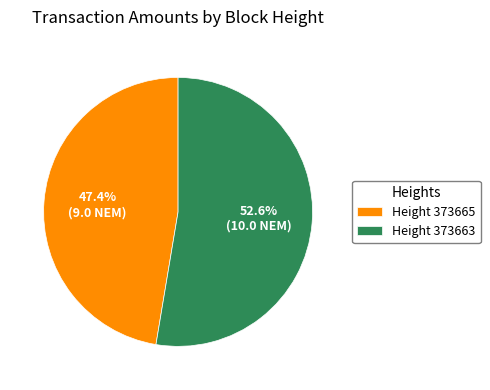

Is there any slice that represents more than half of the pie?

Yes